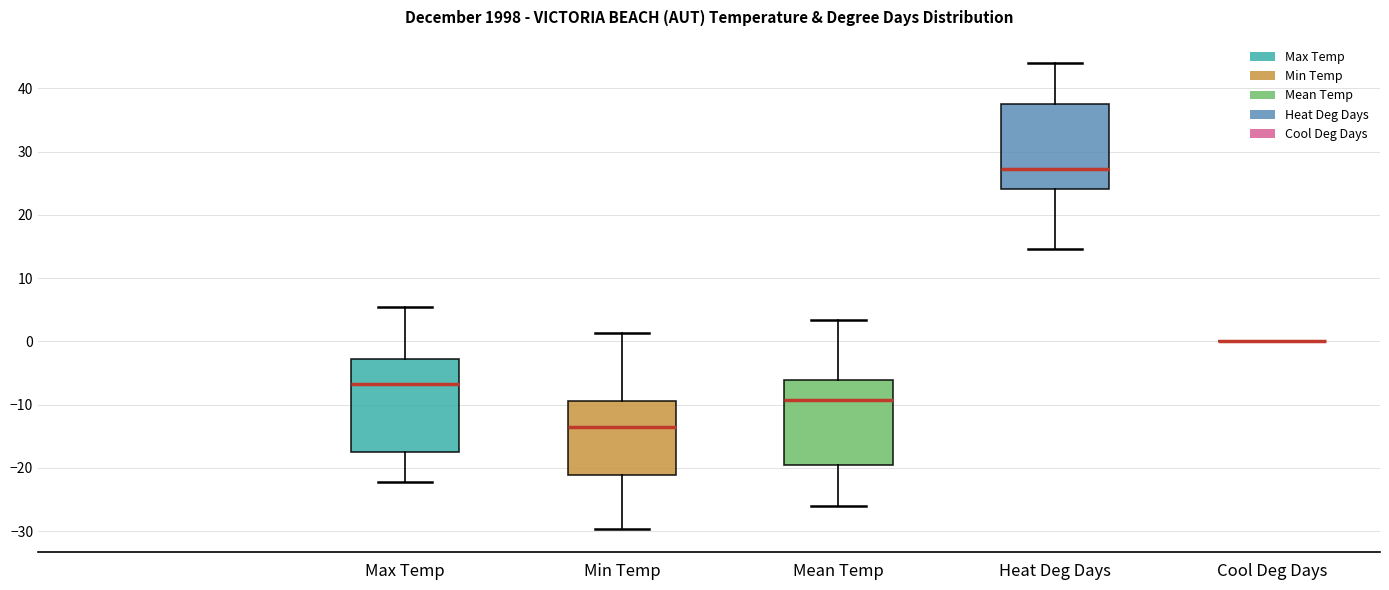

Reading left to right, read every box against the y-axis: the position of its median line, the range the box covers, and the ends of its whiskers. The values are not printed on the chart, so give them approximately, as read against the axis.

Max Temp: median -7, box -18 to -3, whiskers -22 to 5
Min Temp: median -13, box -21 to -9, whiskers -30 to 1
Mean Temp: median -9, box -19 to -6, whiskers -26 to 3
Heat Deg Days: median 27, box 24 to 38, whiskers 15 to 44
Cool Deg Days: box collapsed to a line at 0, whiskers 0 to 0